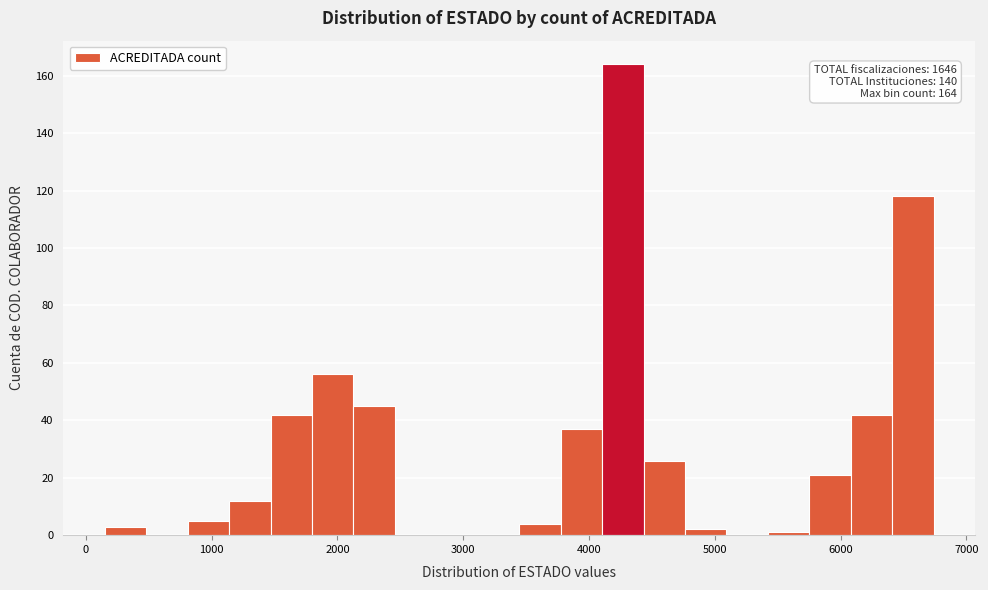

Read against the x-axis, roughly where is the centre of the tallest bar?

4300